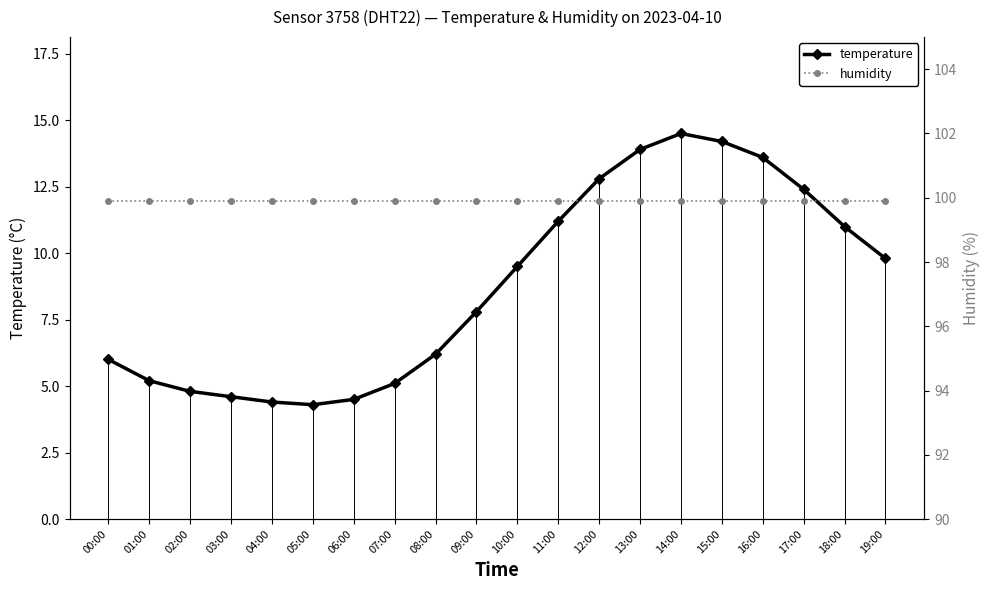

What is the total value across all series at 03:00?

104.5